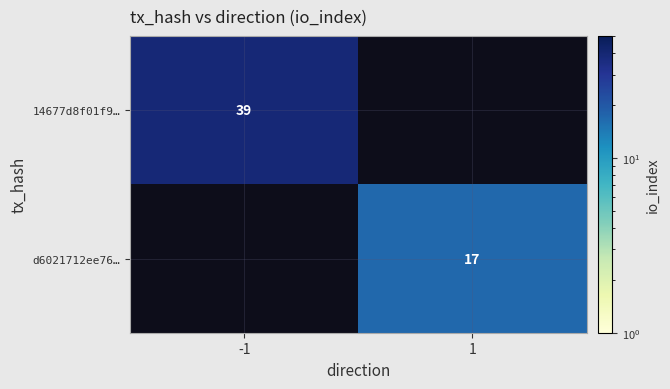

True or false: d6021712ee76… has a value of 17 at 1.

True